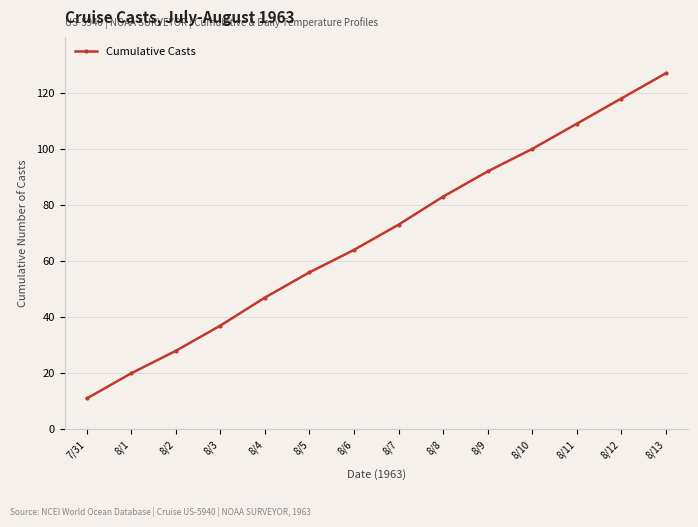

What is the label of the 9th point from the right?

8/5